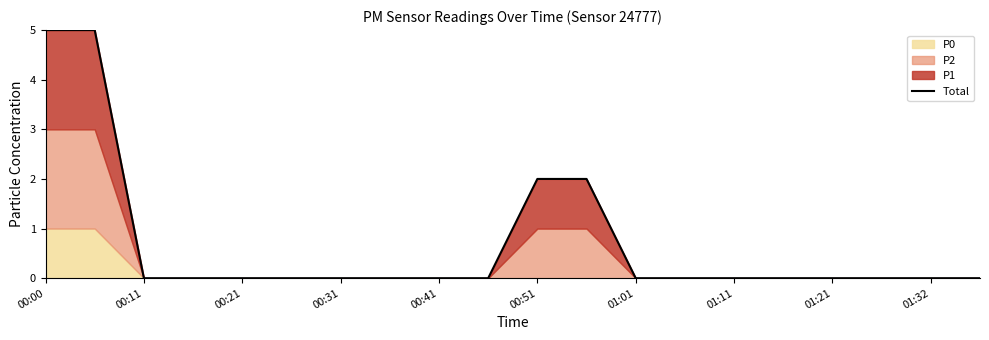

The value at 00:31 is -2. True or false?

False